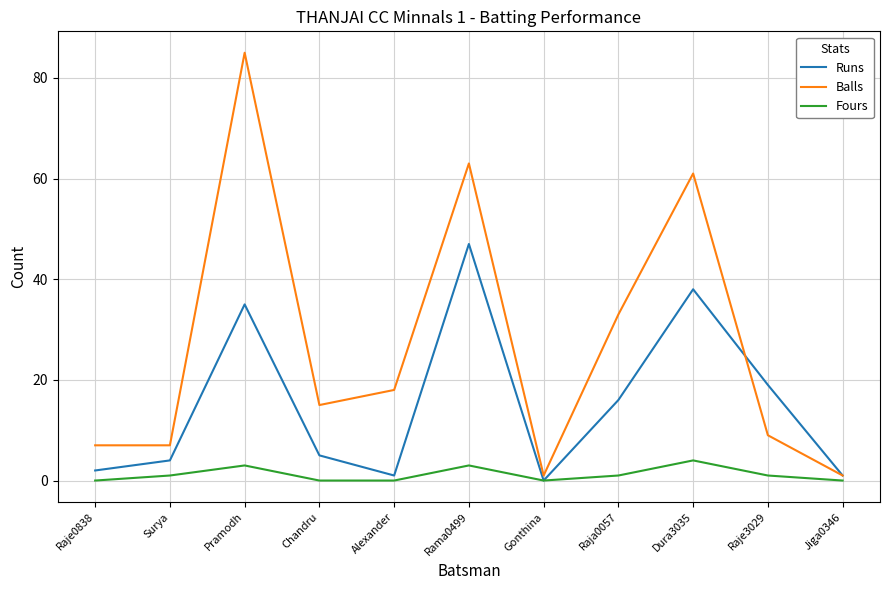

List the series in order of their peak value, highest first.

Balls, Runs, Fours